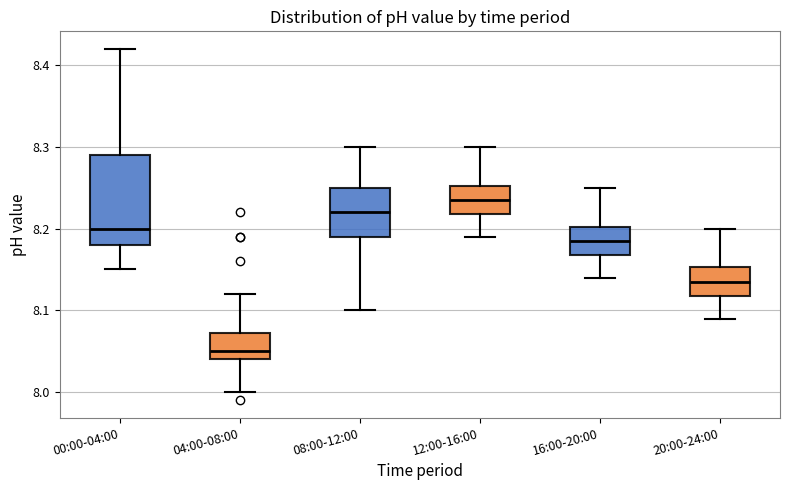

Comparing the boxes themselves (not the whiskers), which one is the tallest?

00:00-04:00